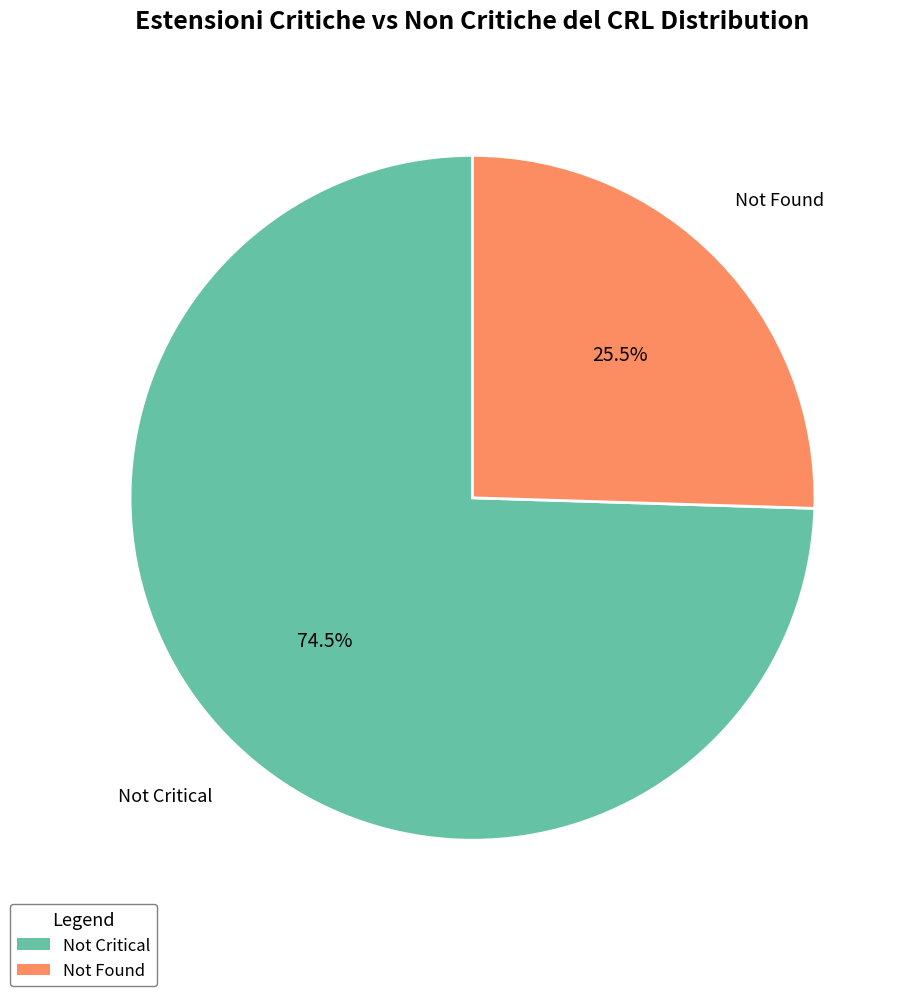

What percentage is NOT represented by Not Critical?

25.5%